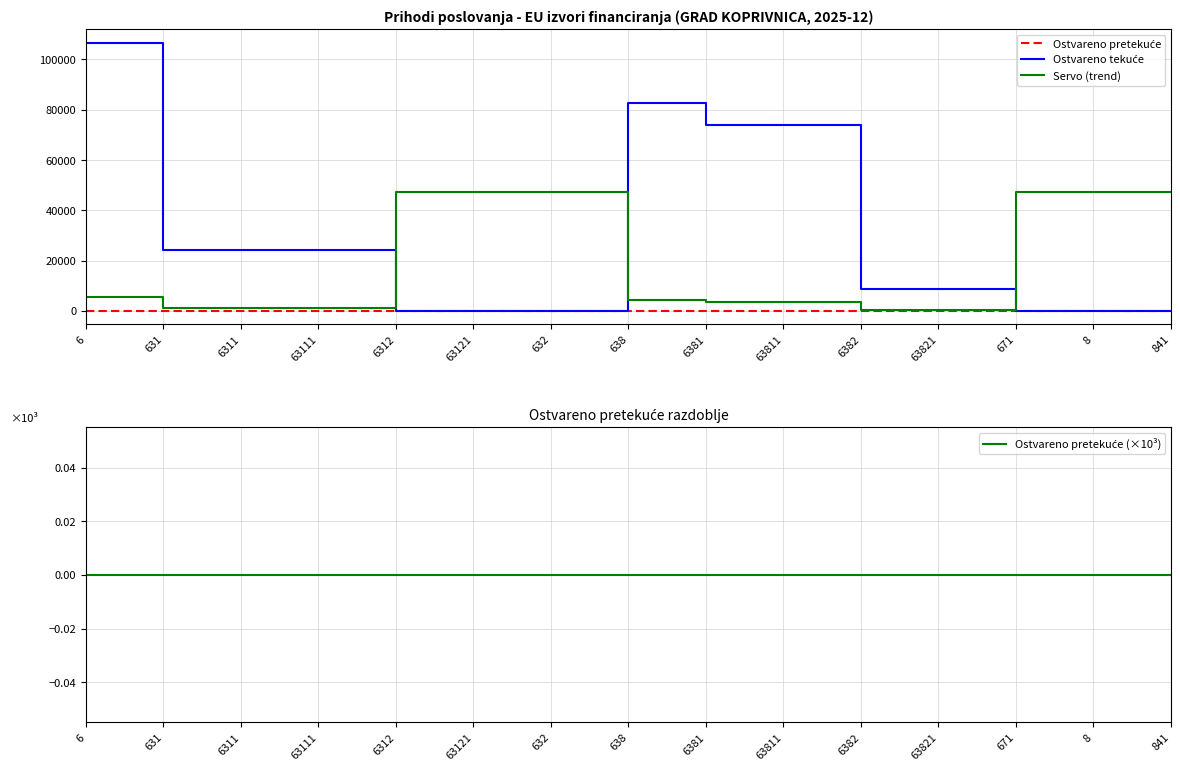

At which label does Servo (trend) reach its minimum?

6382